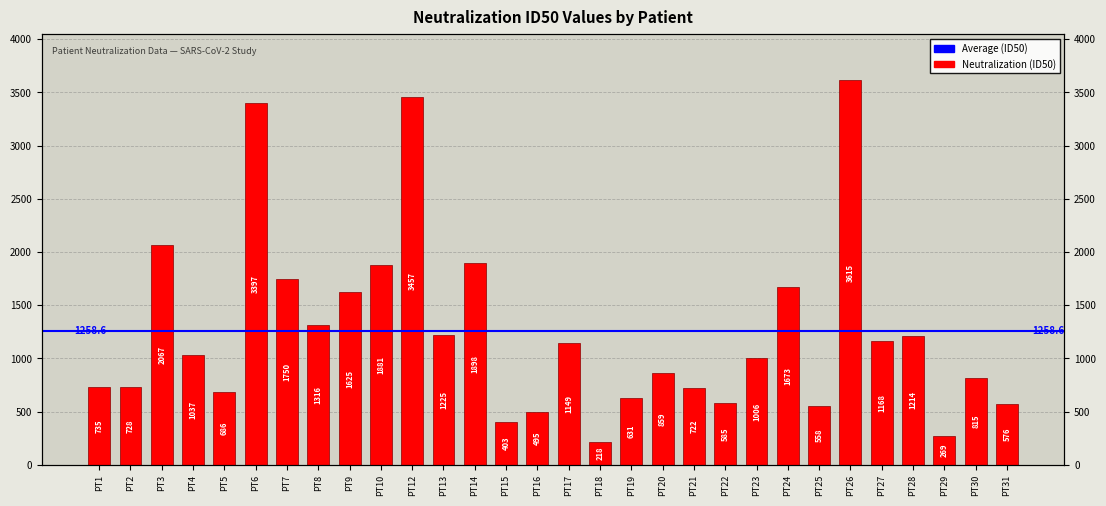

Where is the data nearest to the value 1916?

PT14